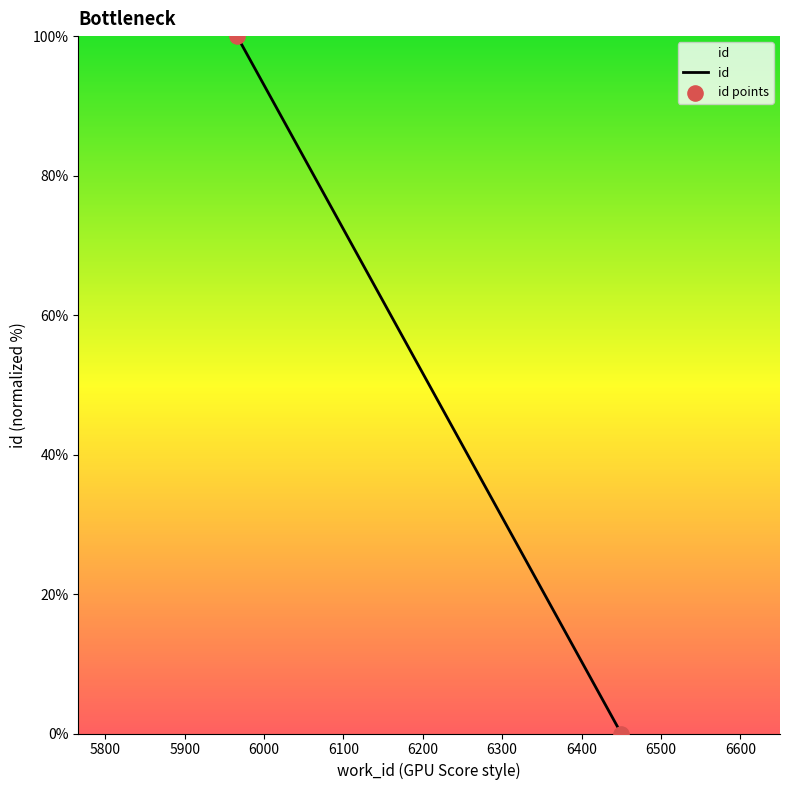

What is the range of Y values (max minus min)?

100